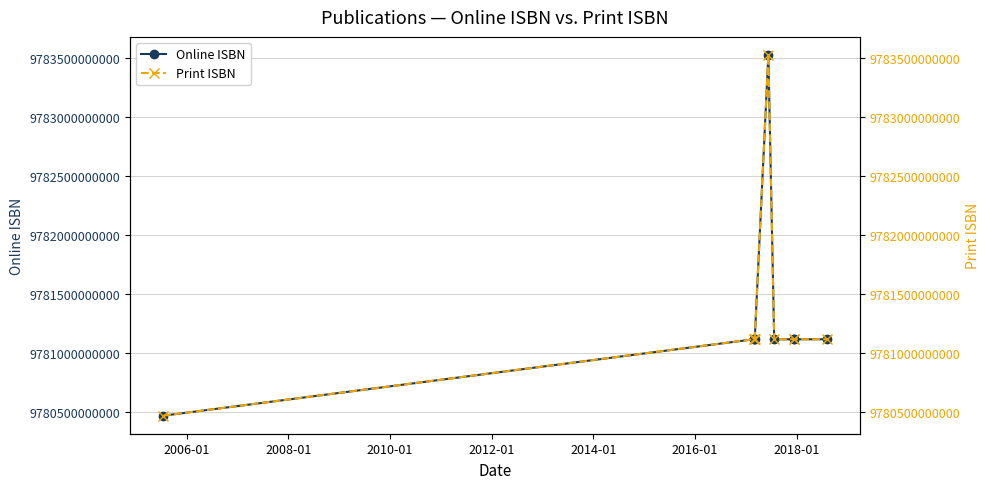

Is the value of Print ISBN at 2020-01 greater than the value of Online ISBN at 2008-01?

Yes